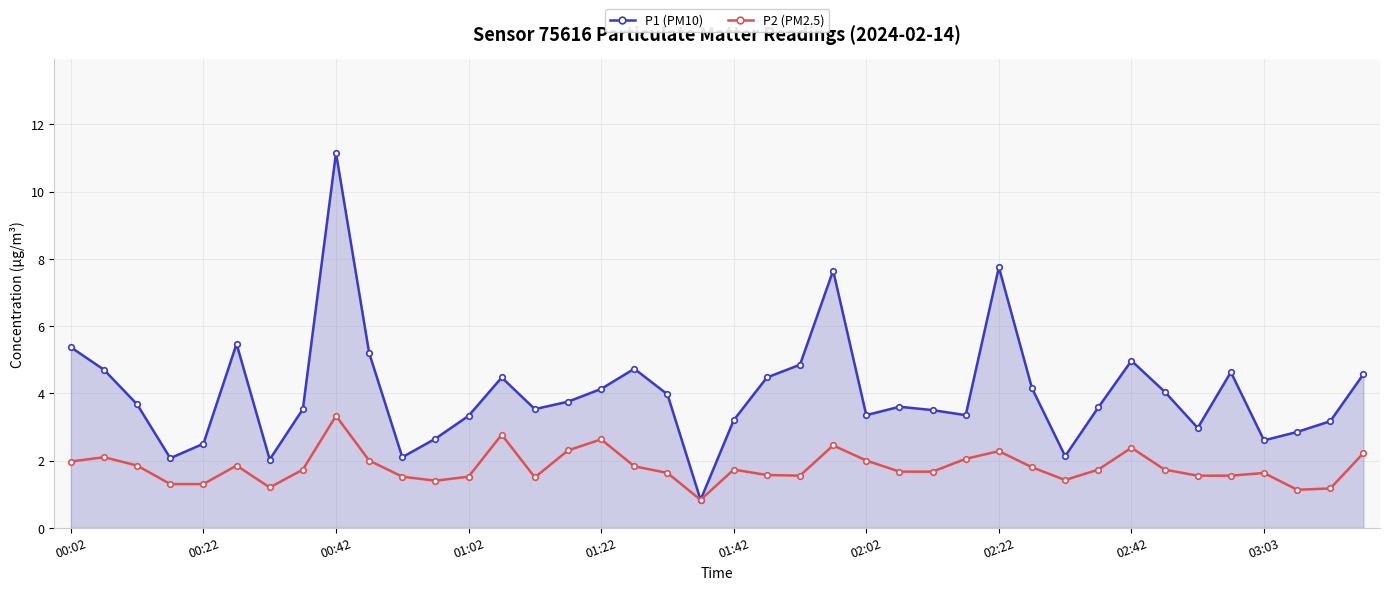

What is the minimum value shown in the chart?

0.8